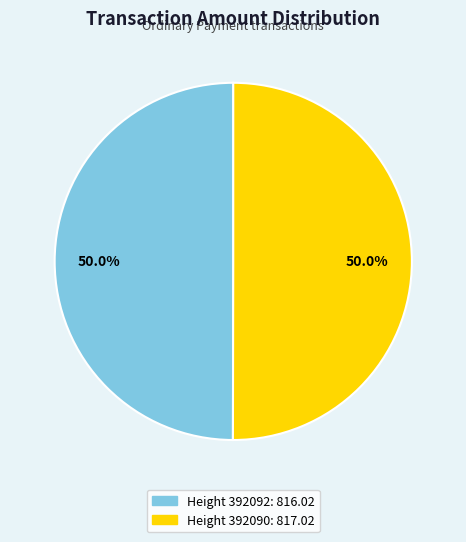

Is there any slice that represents more than half of the pie?

Yes